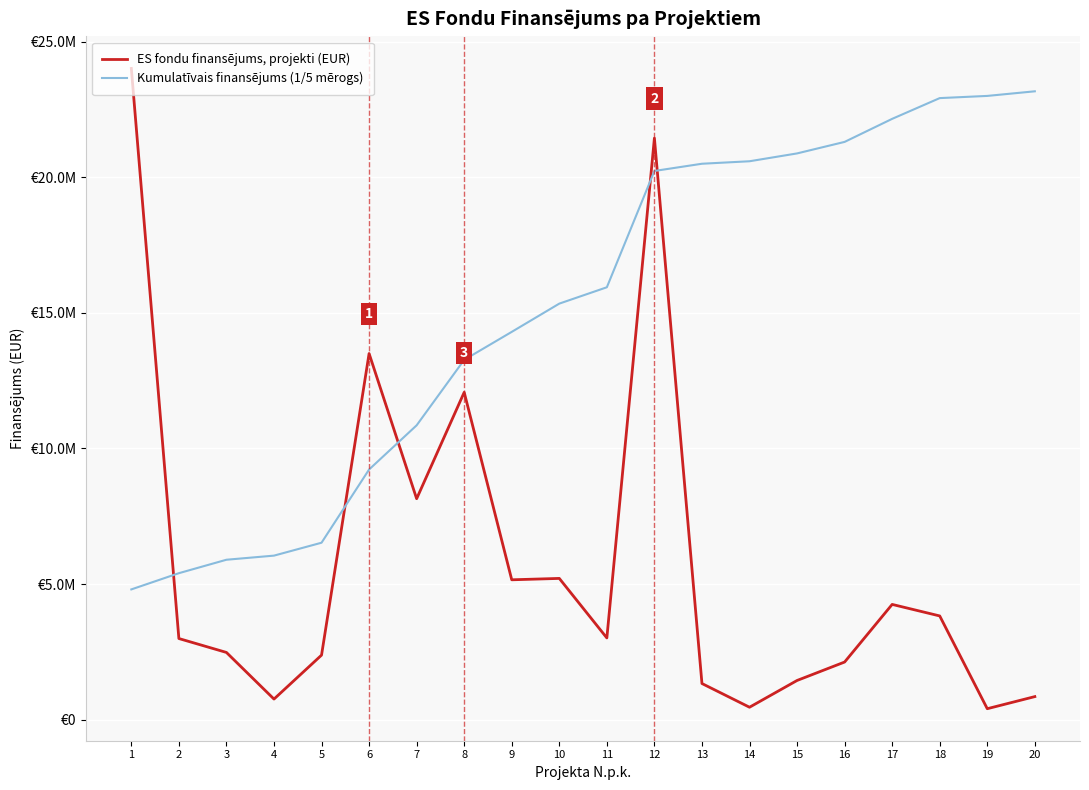

At which category does the chart reach its minimum across all series?

19